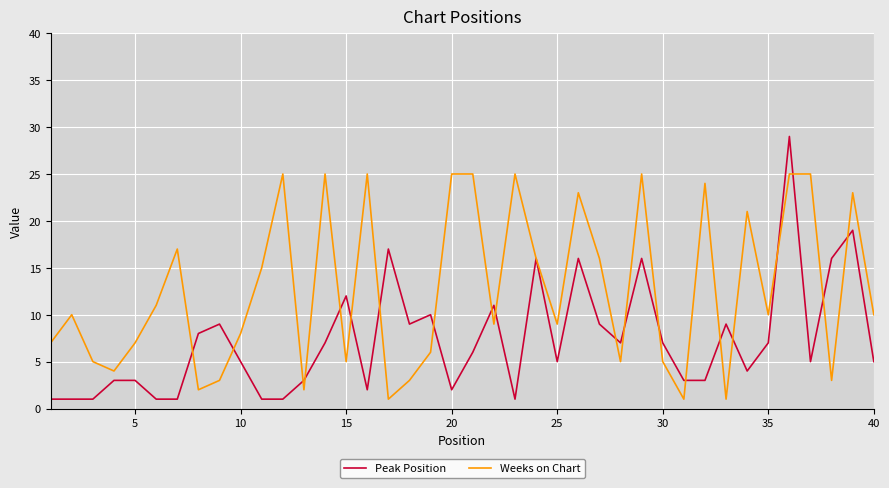

Does the chart have visible grid lines?

Yes